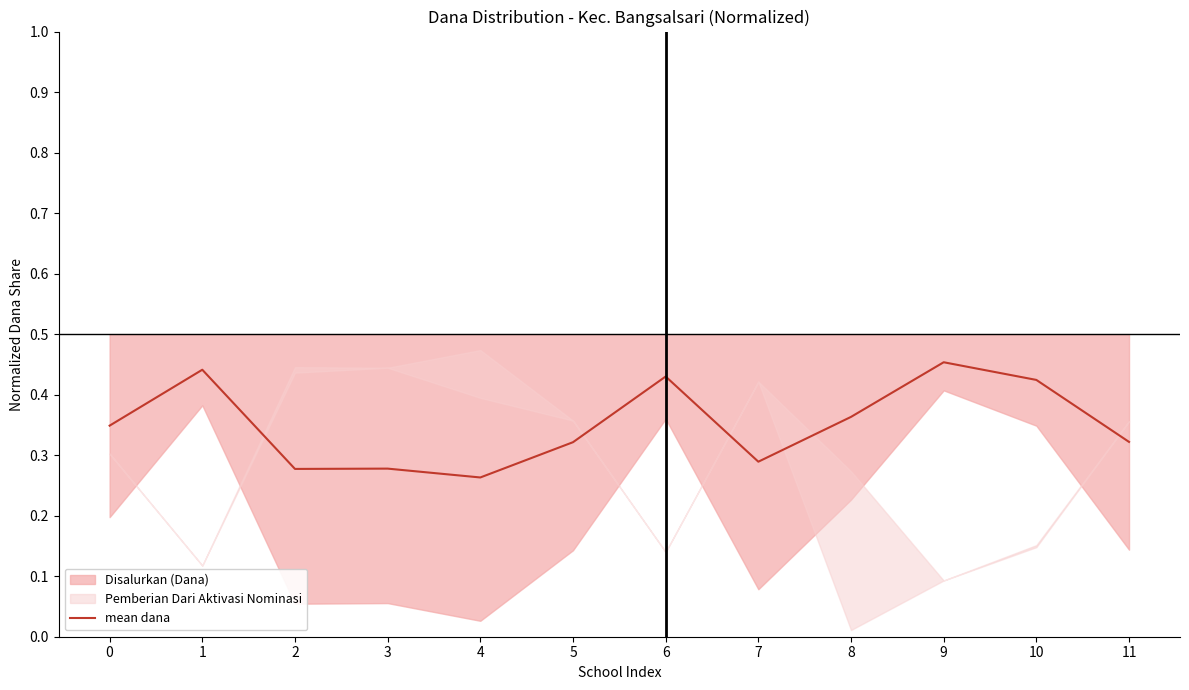

What is the sum of all values?

4.2